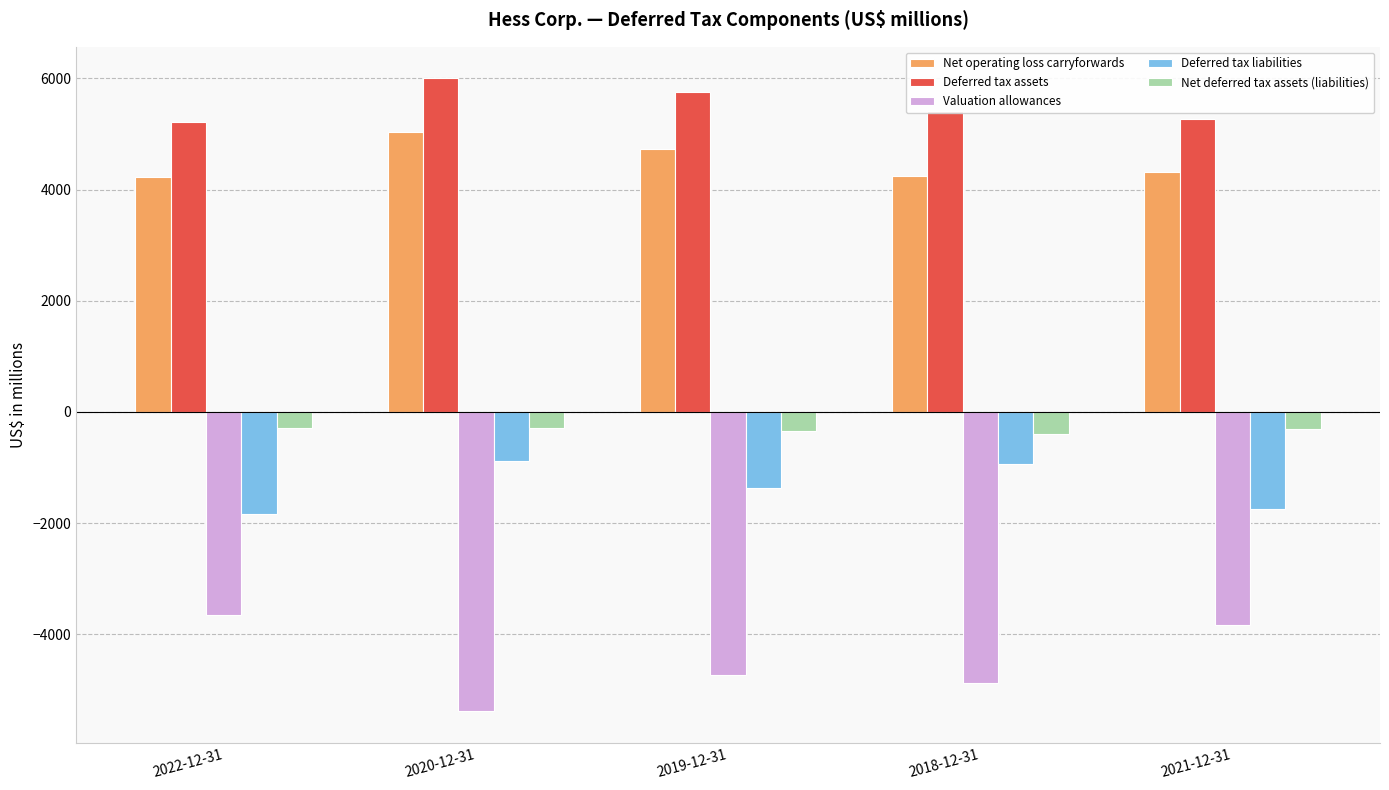

What is the maximum value shown in the chart?

6000